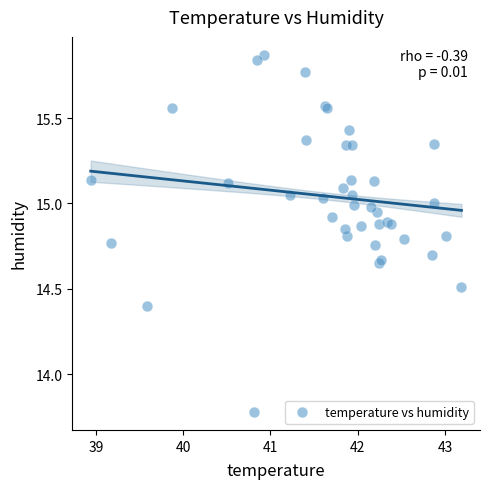

What Y value in the scatter plot is closest to 14?

13.8